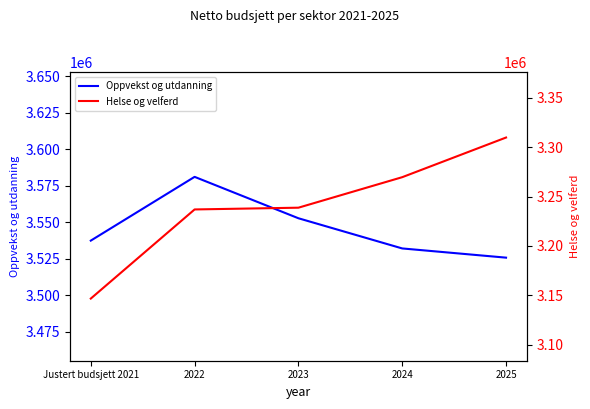

What is the total value across all series at Justert budsjett 2021?

6684197